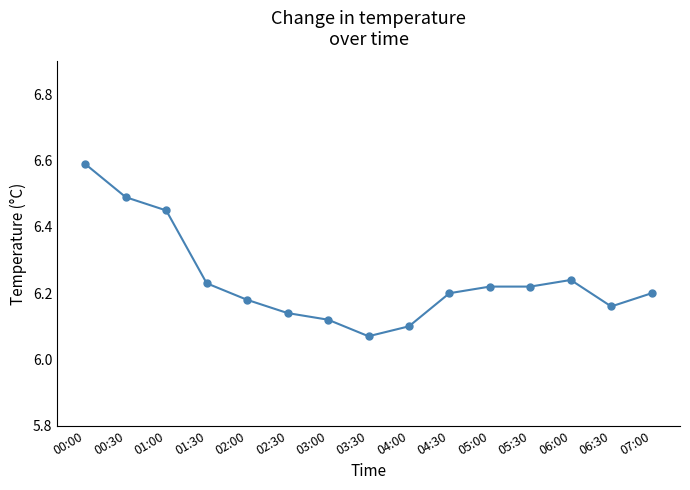

How many lines are shown in the chart?

1